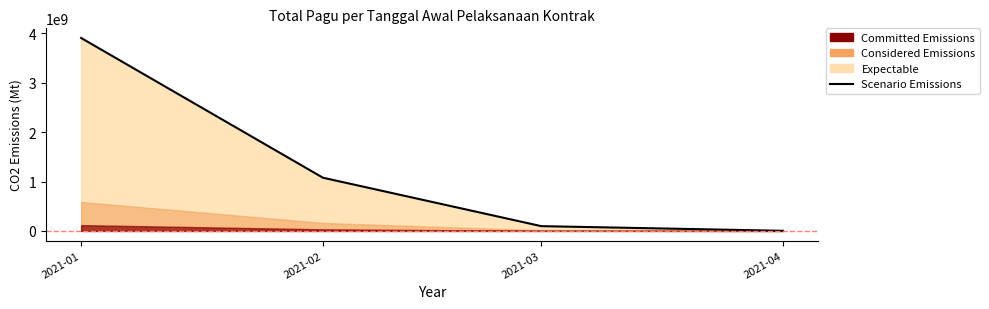

Is it true that the value at 2021-02 is 1077013263.7?

True